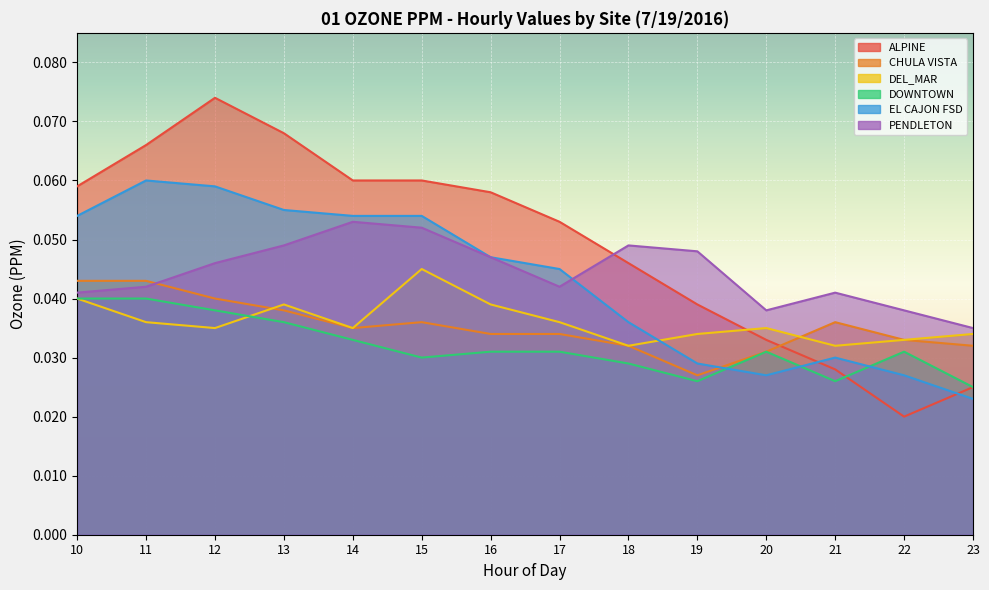

Is the value of EL CAJON FSD at 18 greater than the value of CHULA VISTA at 12?

No